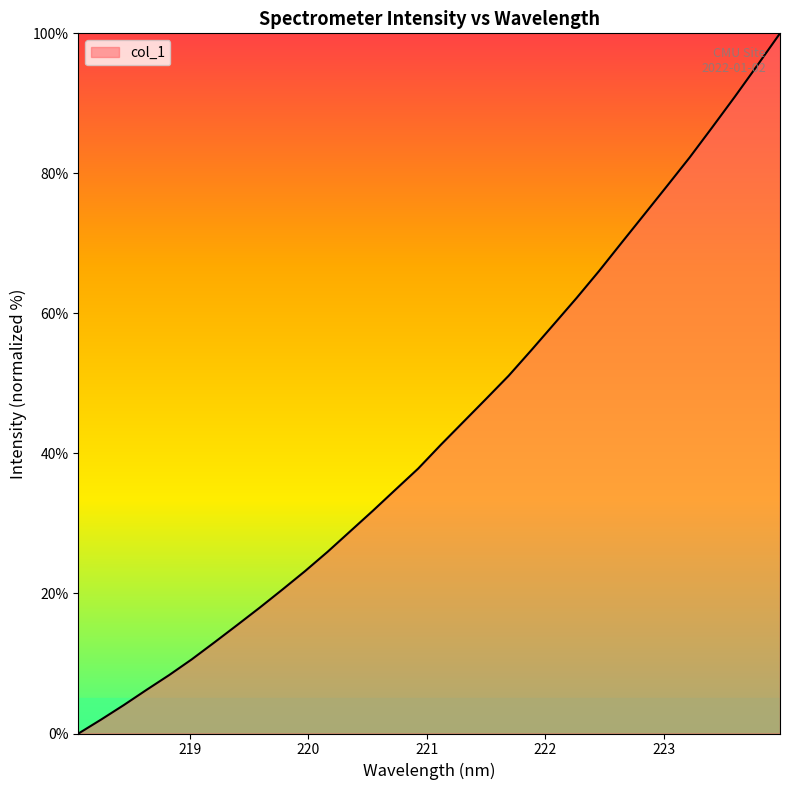

How many values are below 41?

16